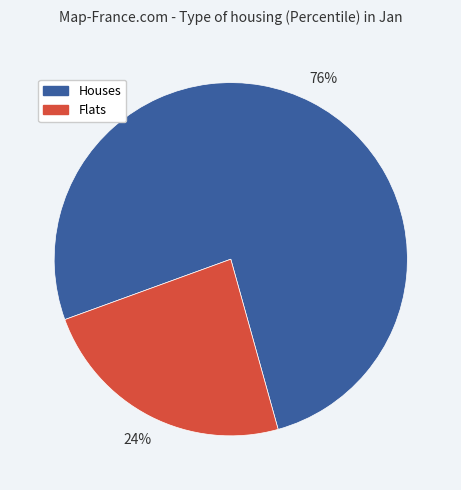

To the nearest percent, what percentage of the pie is Flats?

24%